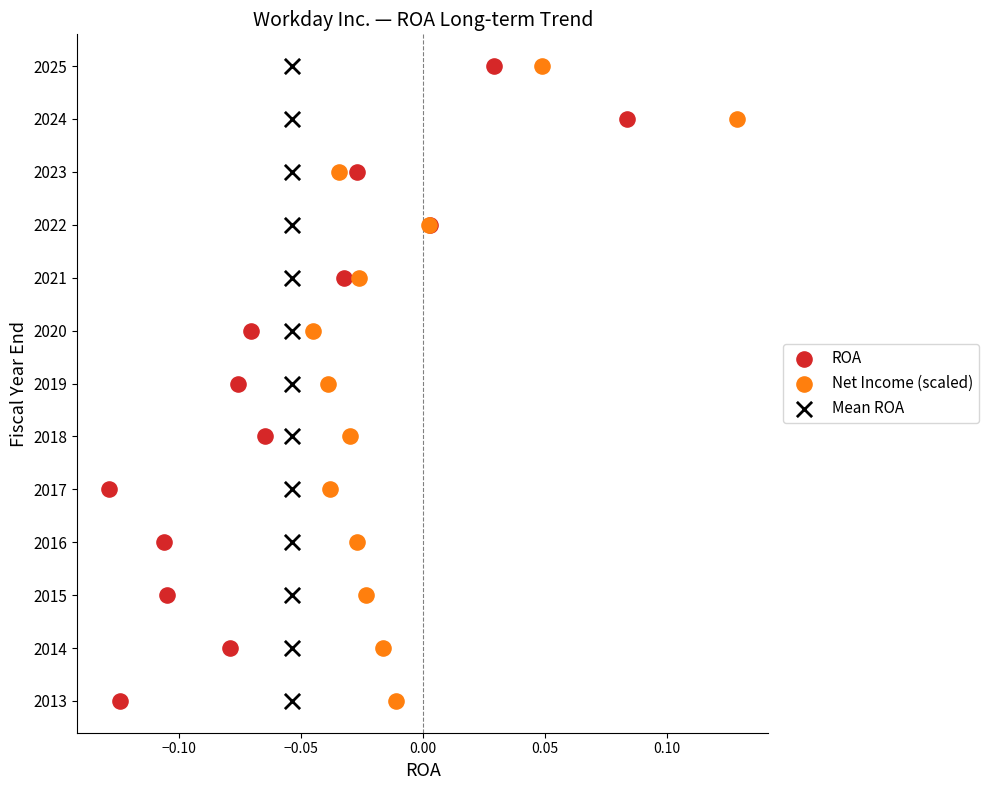

What are all the series names shown in the legend?

ROA, Net Income (scaled), Mean ROA